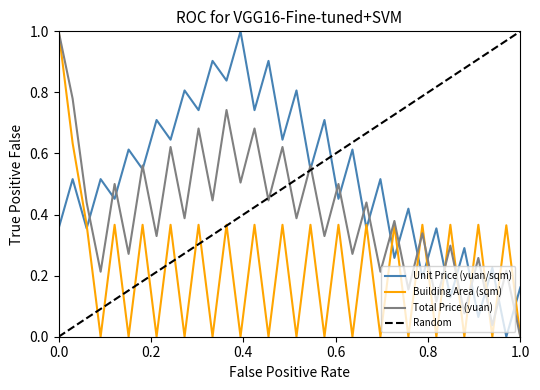

Rank the series by their average value, from lowest to highest.

Building Area (sqm), Total Price (yuan), Unit Price (yuan/sqm)